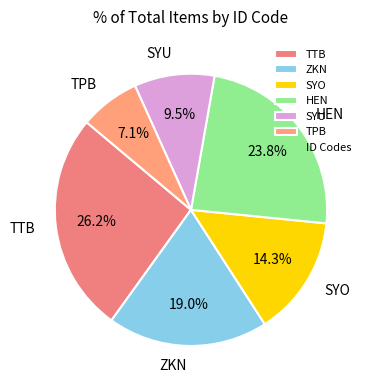

Rank the categories by value from highest to lowest.

TTB, HEN, ZKN, SYO, SYU, TPB